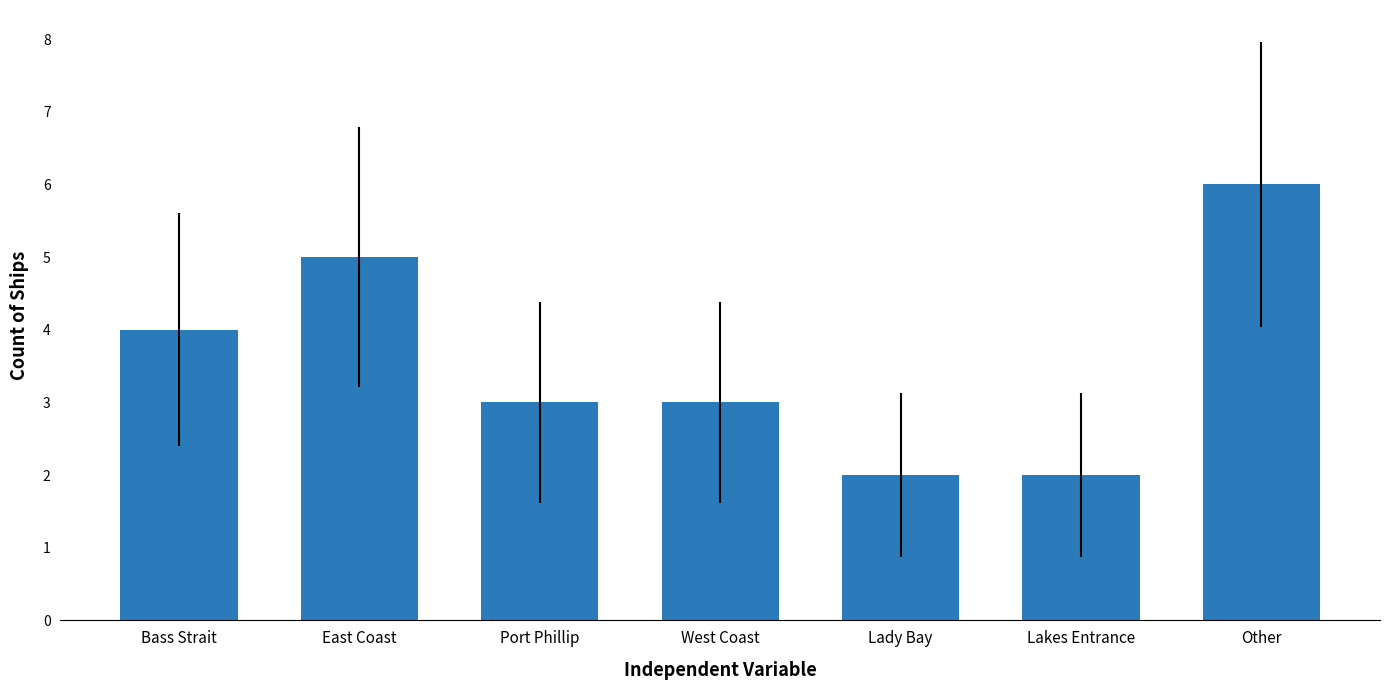

Reading left to right, transcribe all the data shown in this chart.

Bass Strait=4	East Coast=5	Port Phillip=3	West Coast=3	Lady Bay=2	Lakes Entrance=2	Other=6